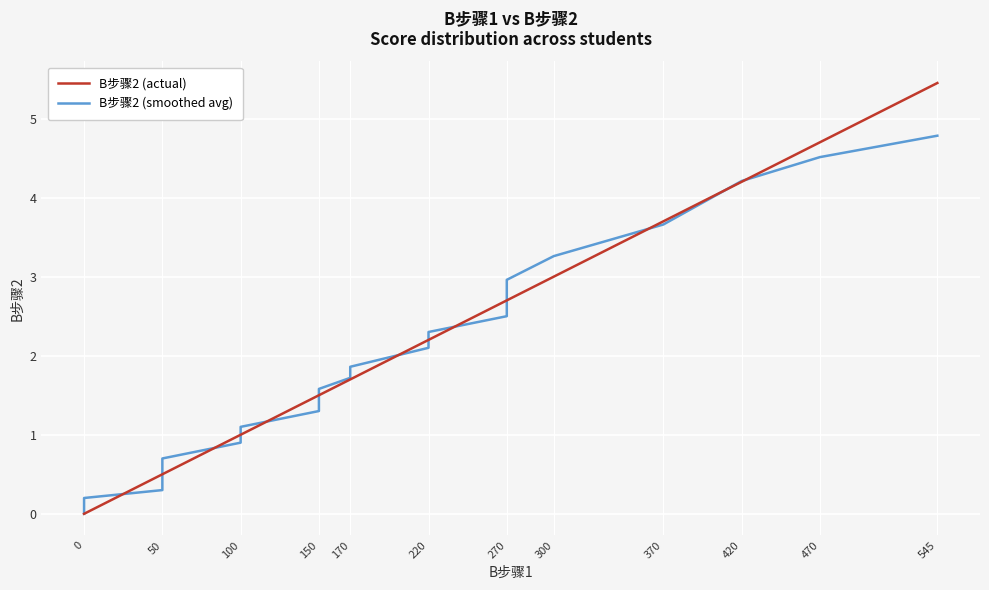

What is the maximum value for B步骤2 (actual)?

5.5